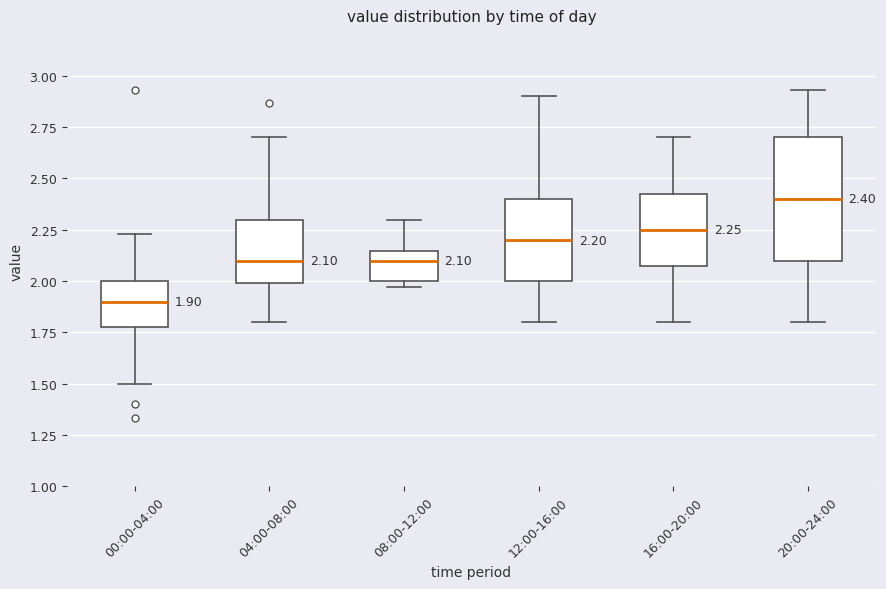

Comparing the boxes themselves (not the whiskers), which one is the tallest?

20:00-24:00